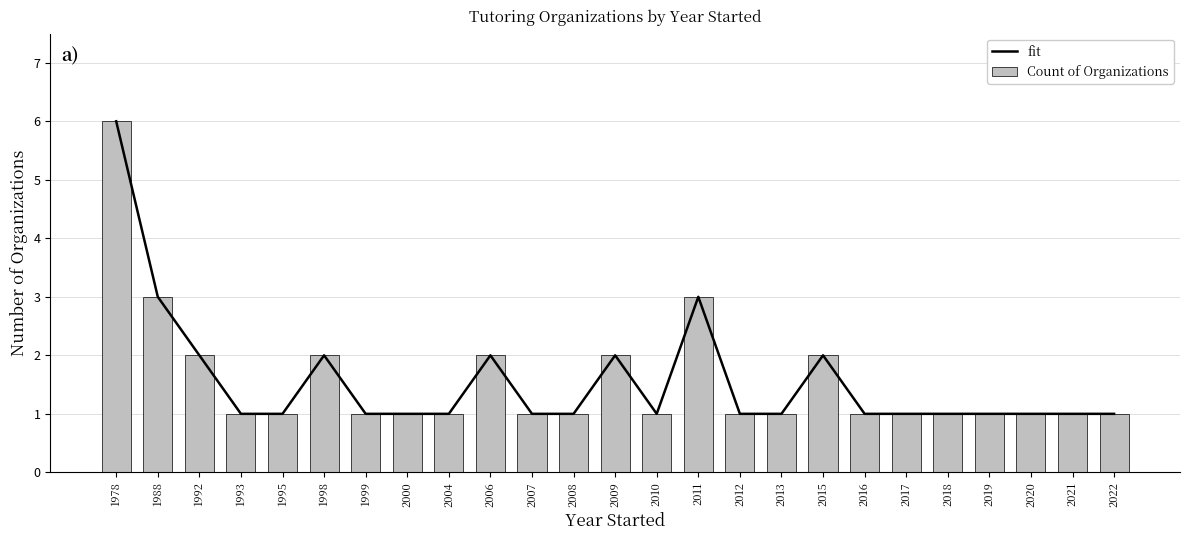

Which series has the largest total across all categories?

fit